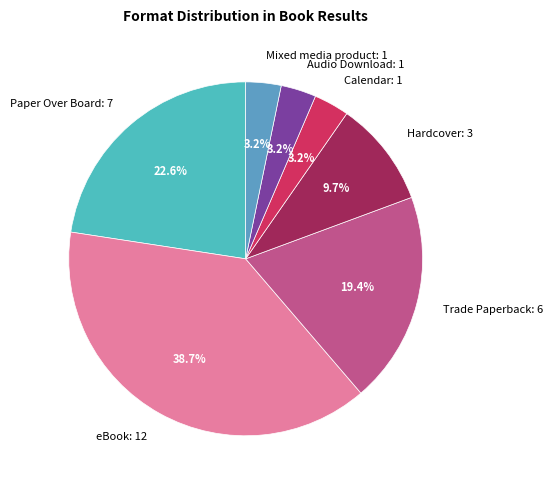

To the nearest percent, what is the average slice percentage?

14%